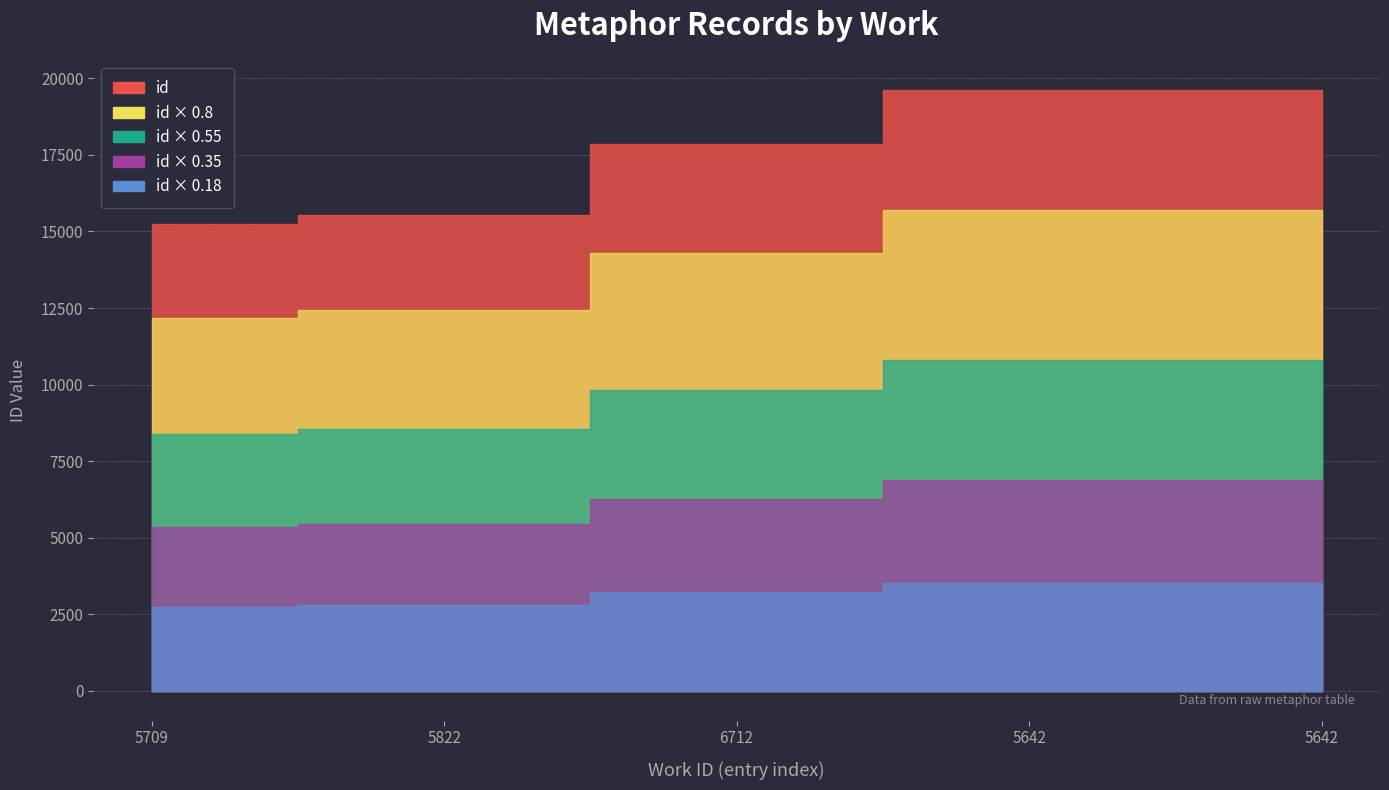

Reading left to right, what are all the values shown in this chart?

15235	15538	17858	19619	19620